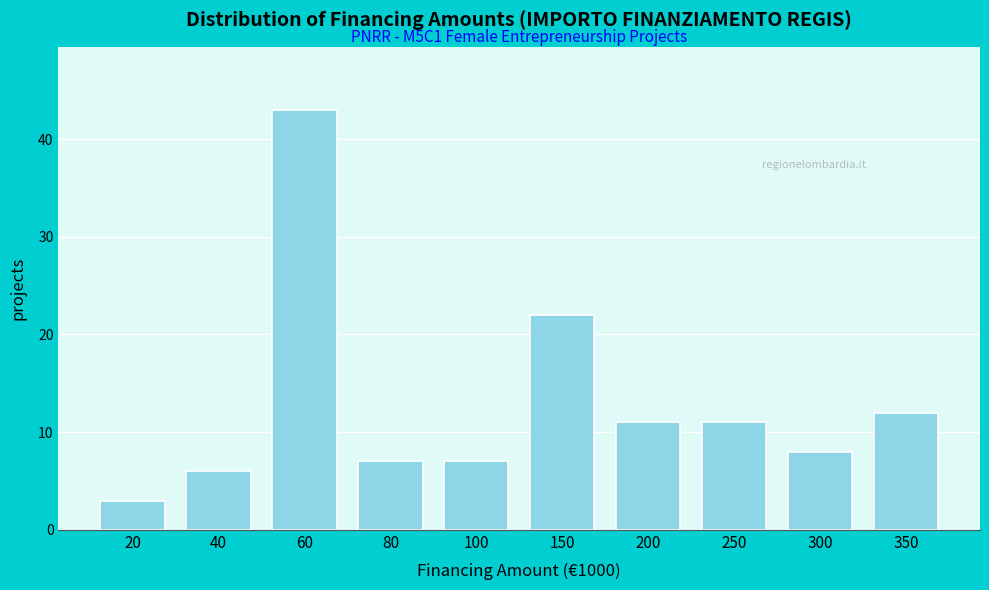

Reading left to right, what are all the values shown in this chart?

20=3	40=6	60=43	80=7	100=7	150=22	200=11	250=11	300=8	350=12